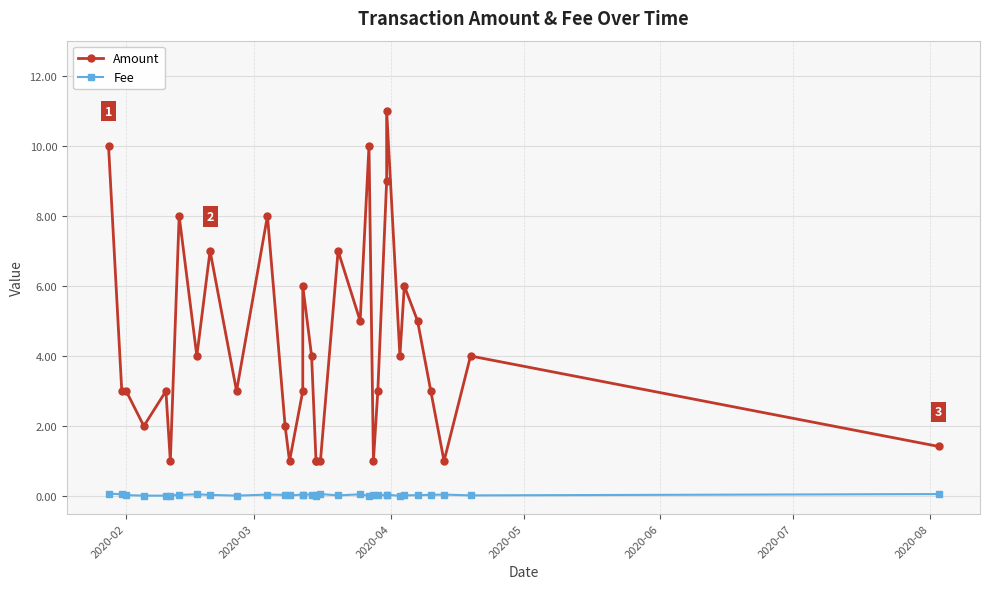

True or false: Amount and Fee cross at least once.

False